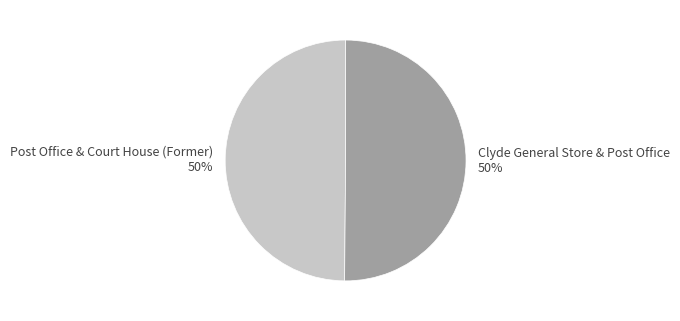

Count the number of slices in the pie.

2